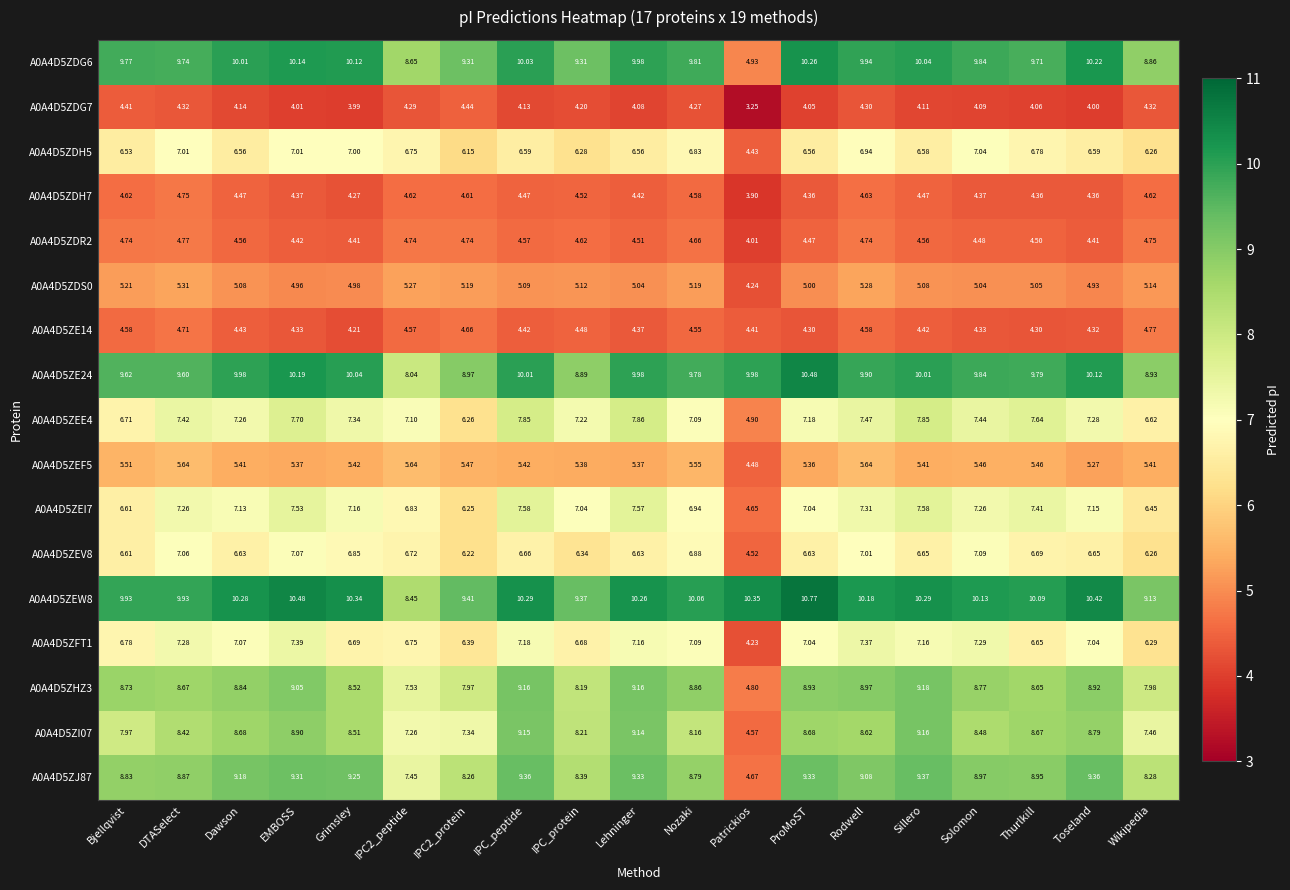

At which label does A0A4D5ZEV8 reach its peak?

Solomon